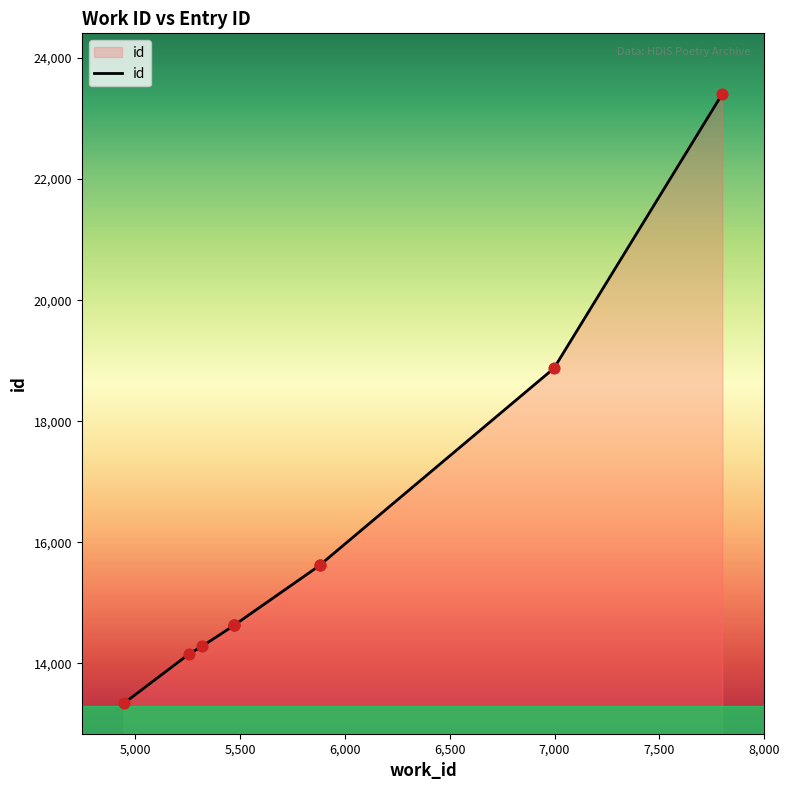

Approximately how many times larger is the value at 5318 compared to 5881?

0.9